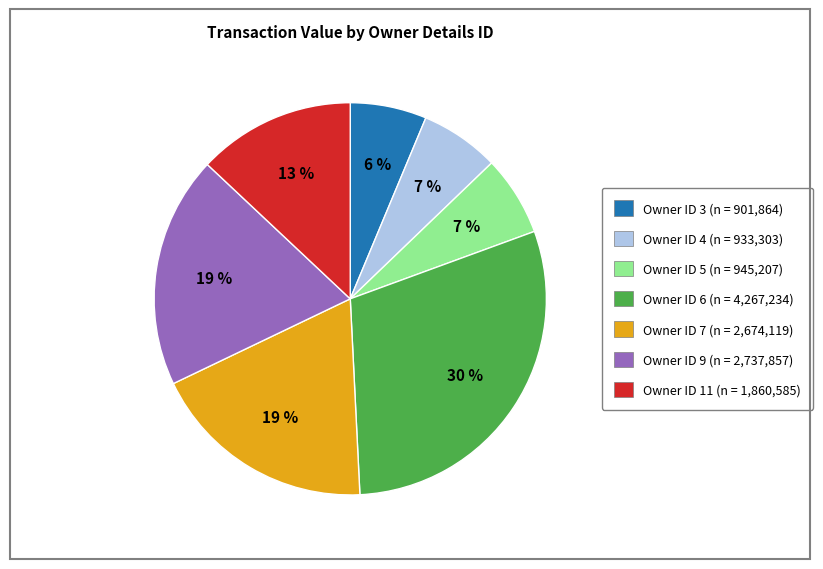

Combined, do Owner ID 11 (n = 1,860,585) and Owner ID 7 (n = 2,674,119) account for over 50%?

No